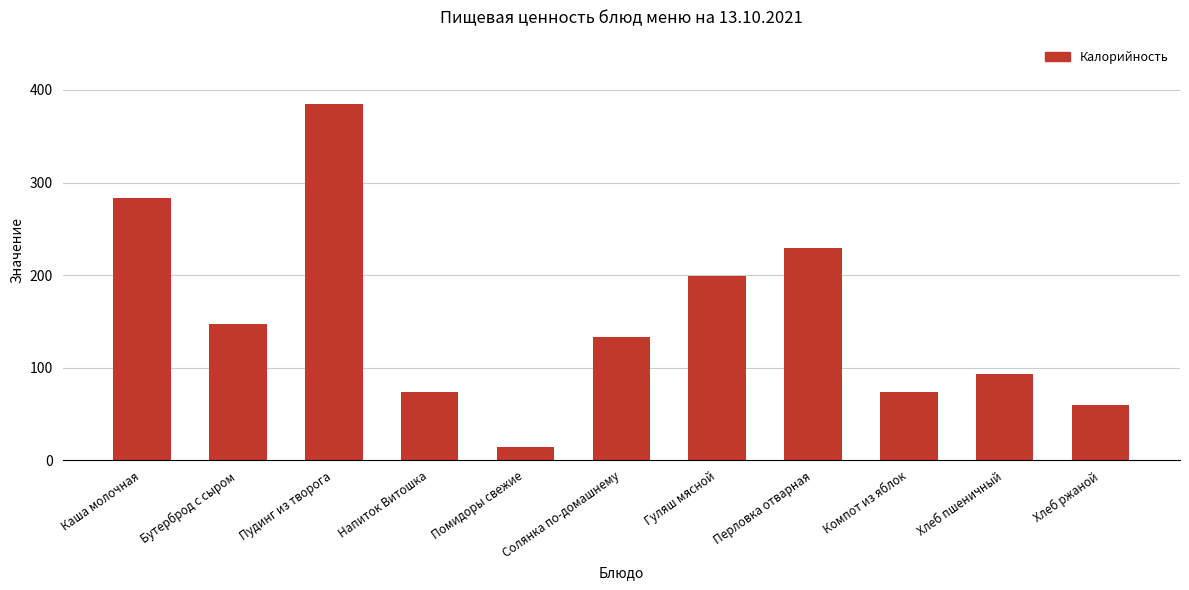

Reading left to right, extract all data points from this chart.

283.8	147.8	385.0	74.0	14.4	133.3	199.4	229.6	74.0	93.1	59.4